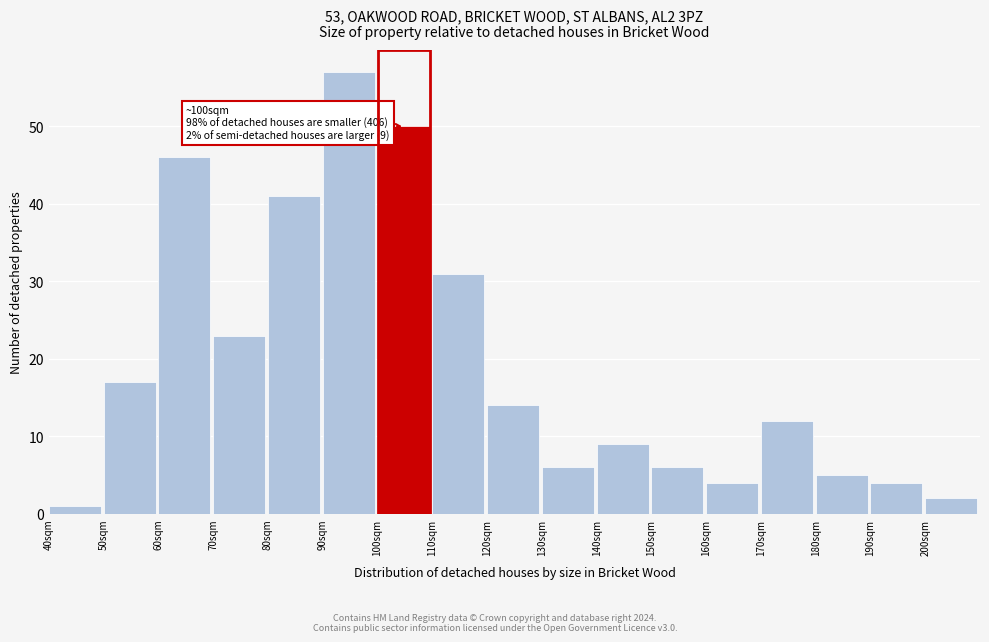

Reading right to left, list all the values displayed in this chart.

2	4	5	12	4	6	9	6	14	31	50	57	41	23	46	17	1